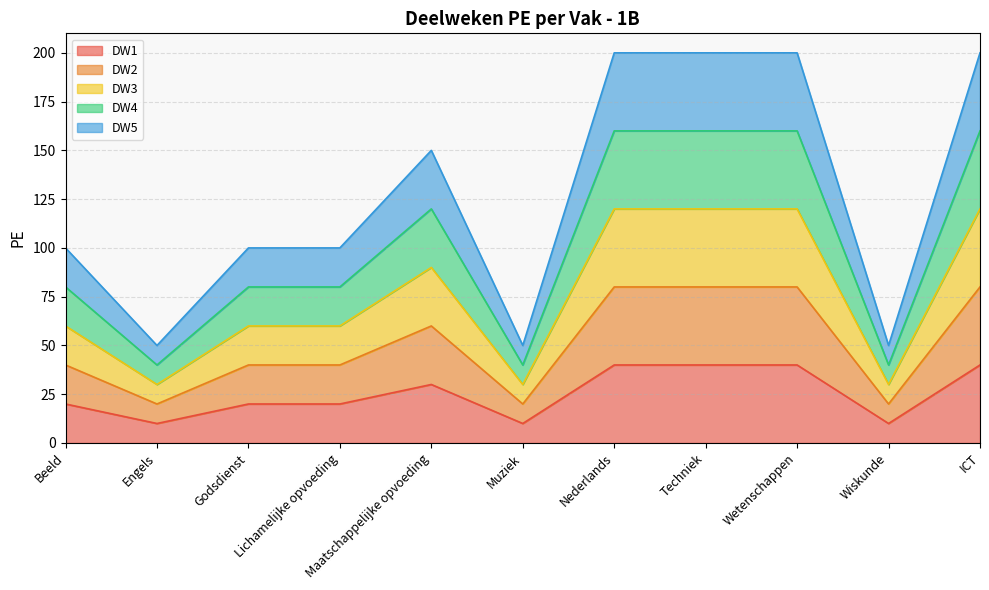

What is the label of the 10th point from the right?

Engels